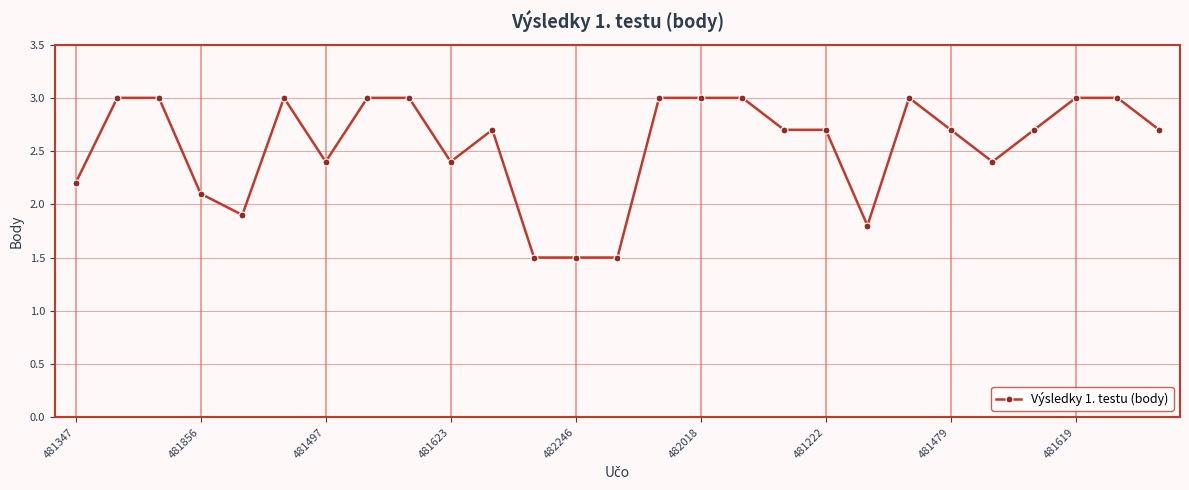

What is the value of the 27th point from the left?

2.7